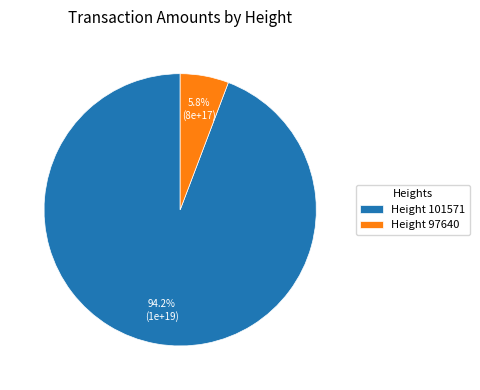

Does Height 101571 represent more than half of the total?

Yes